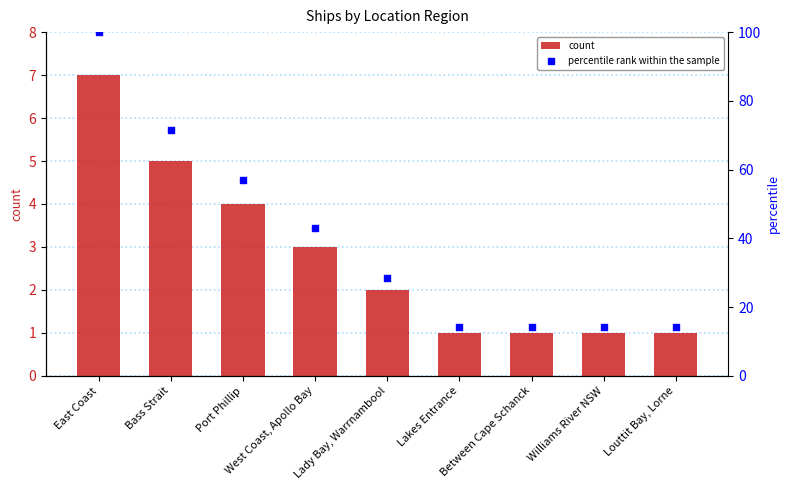

What are all the series names shown in the legend?

count, percentile rank within the sample